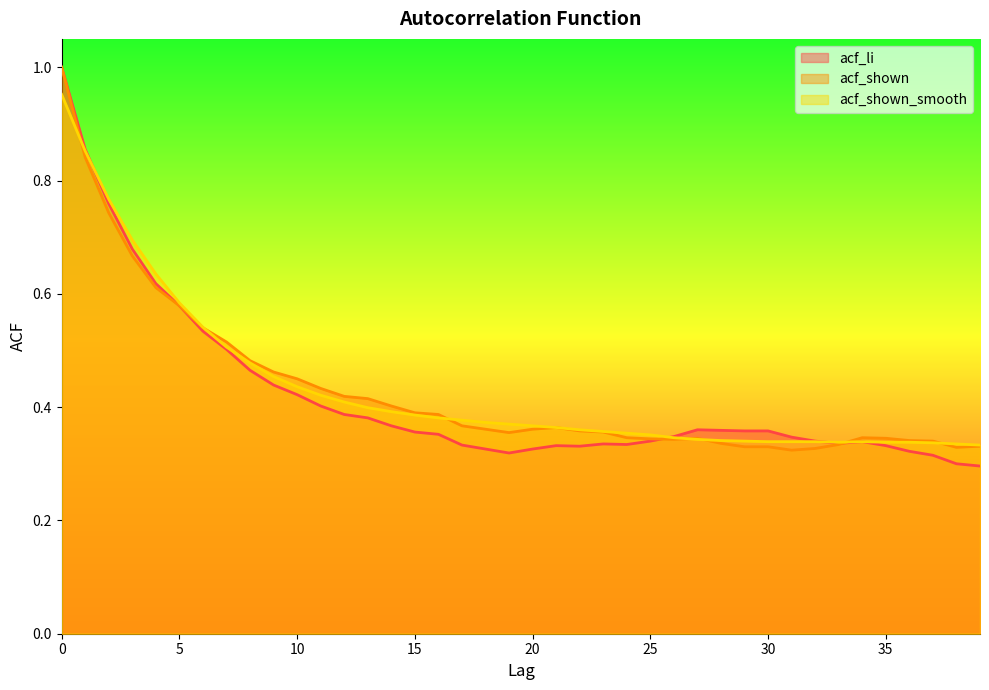

Which series changed the most between 24 and 25?

acf_li